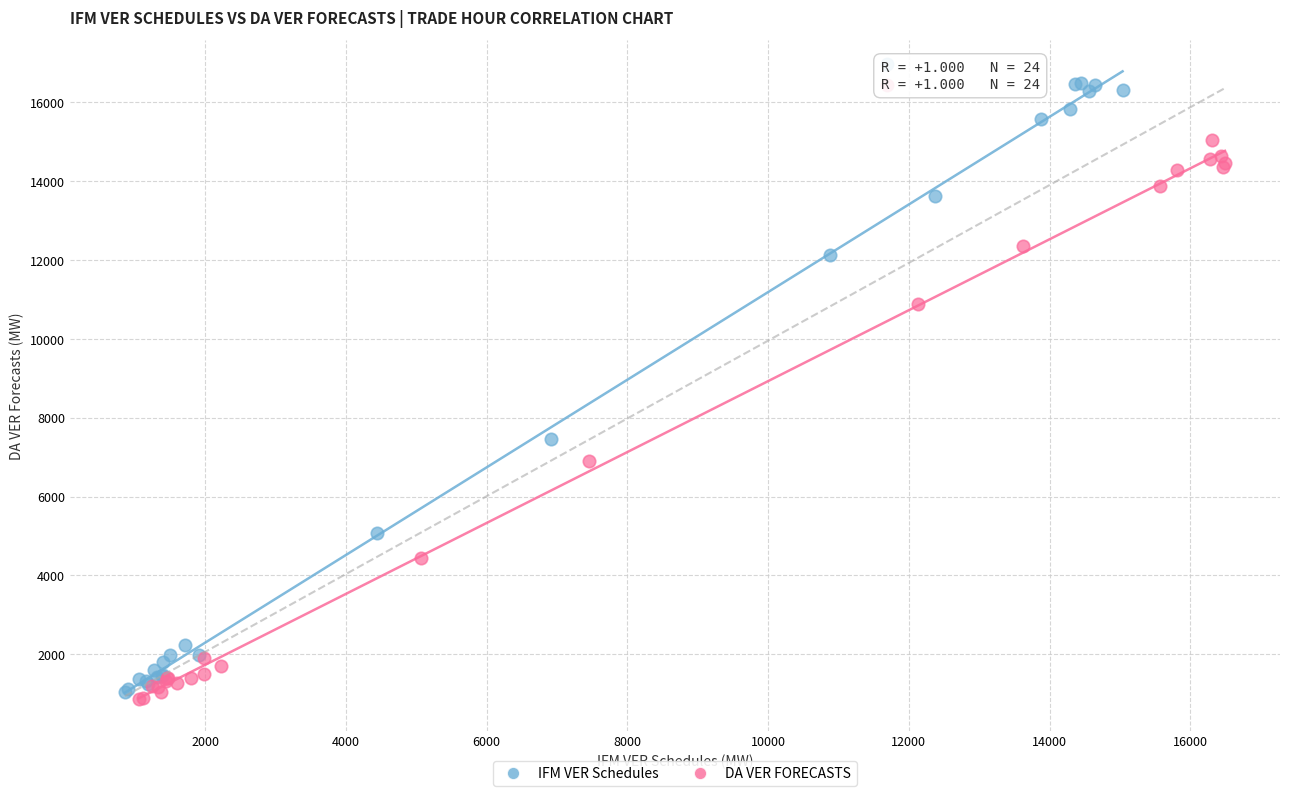

Which series reaches the maximum Y coordinate?

IFM VER Schedules